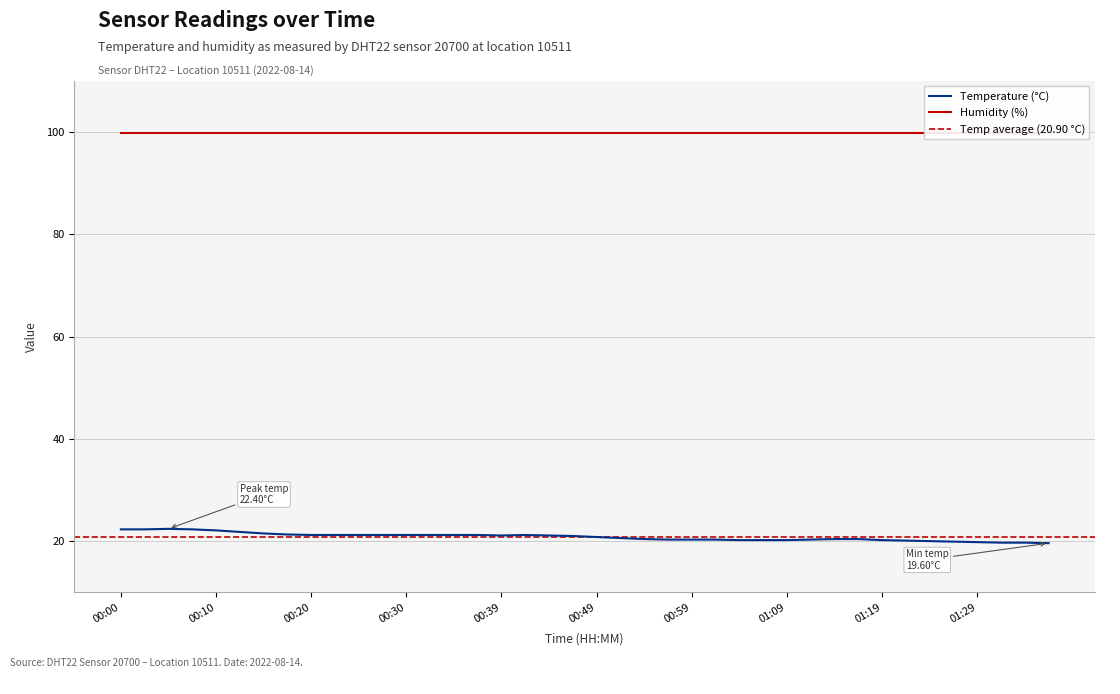

What is the maximum value for Temperature (°C)?

22.4